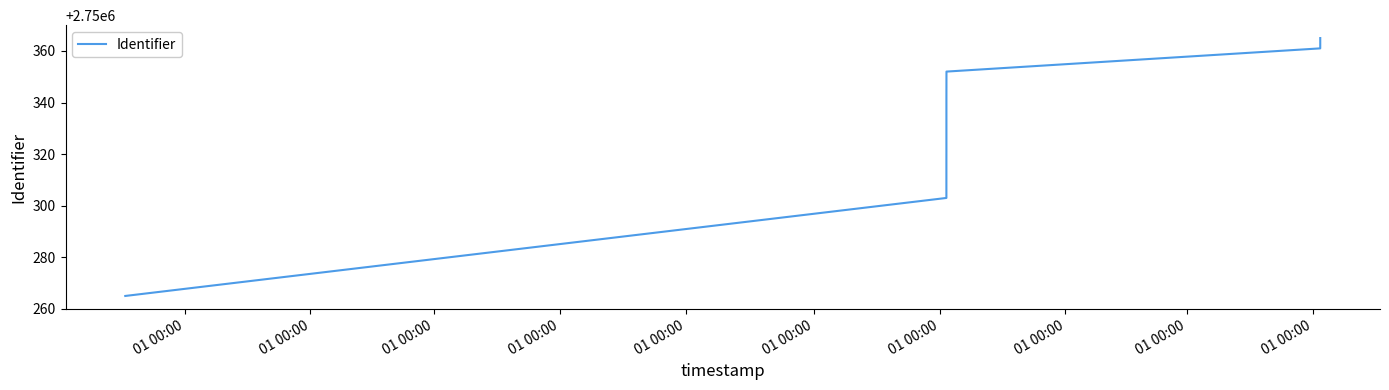

What is the maximum value shown in the chart?

2750365